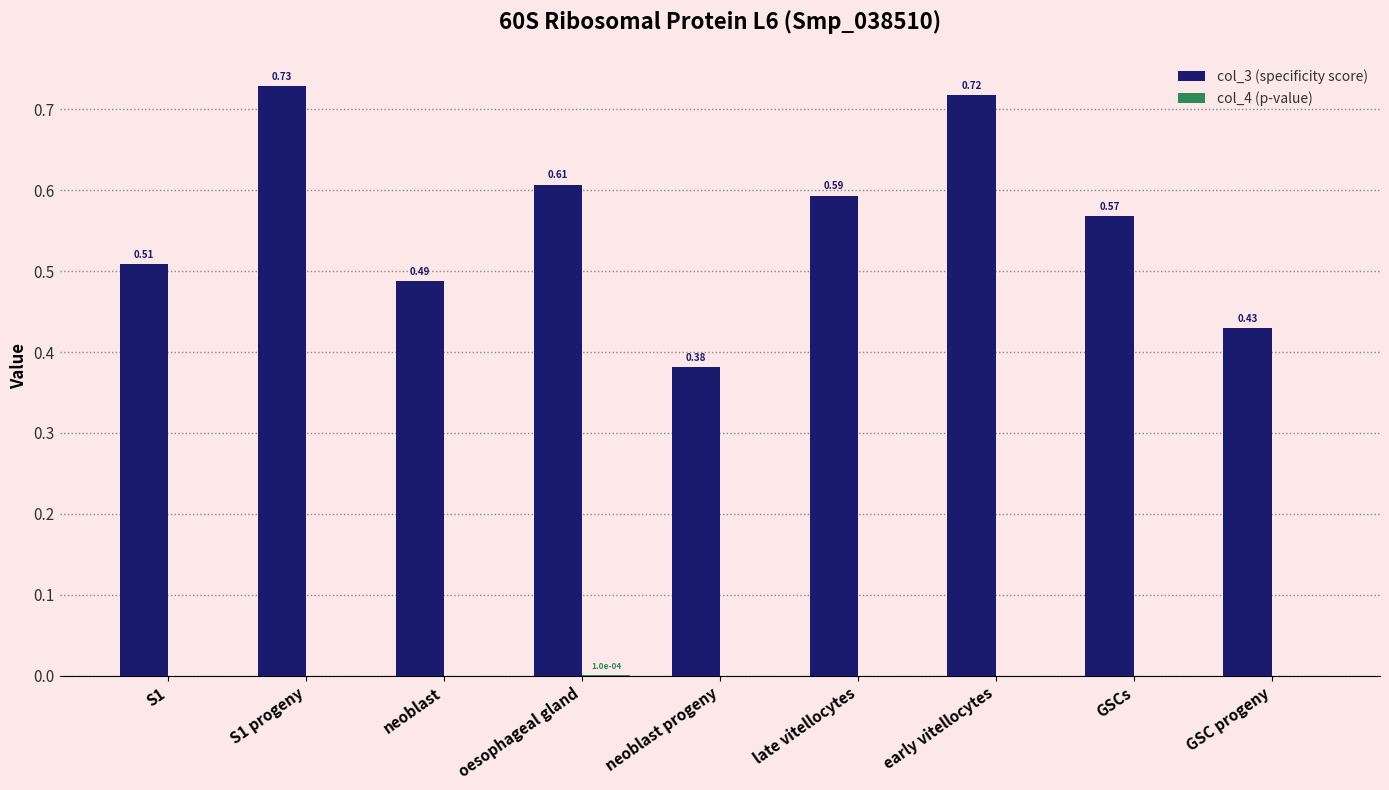

Which series changed the most between oesophageal gland and early vitellocytes?

col_3 (specificity score)